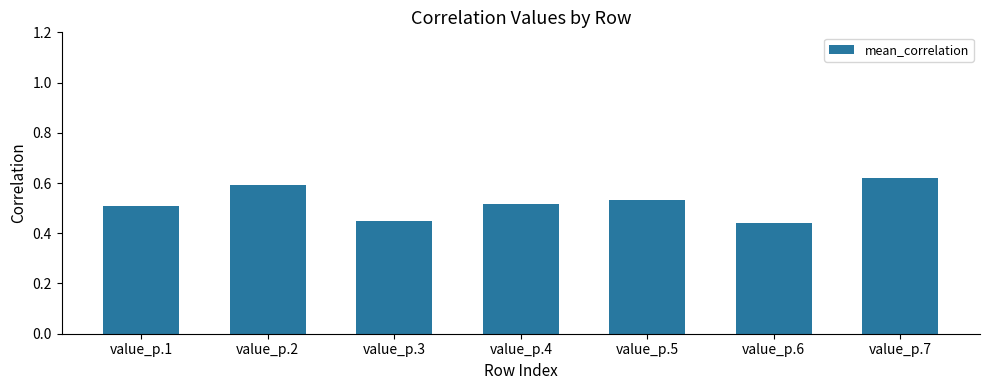

How many values are between 0 and 1?

7